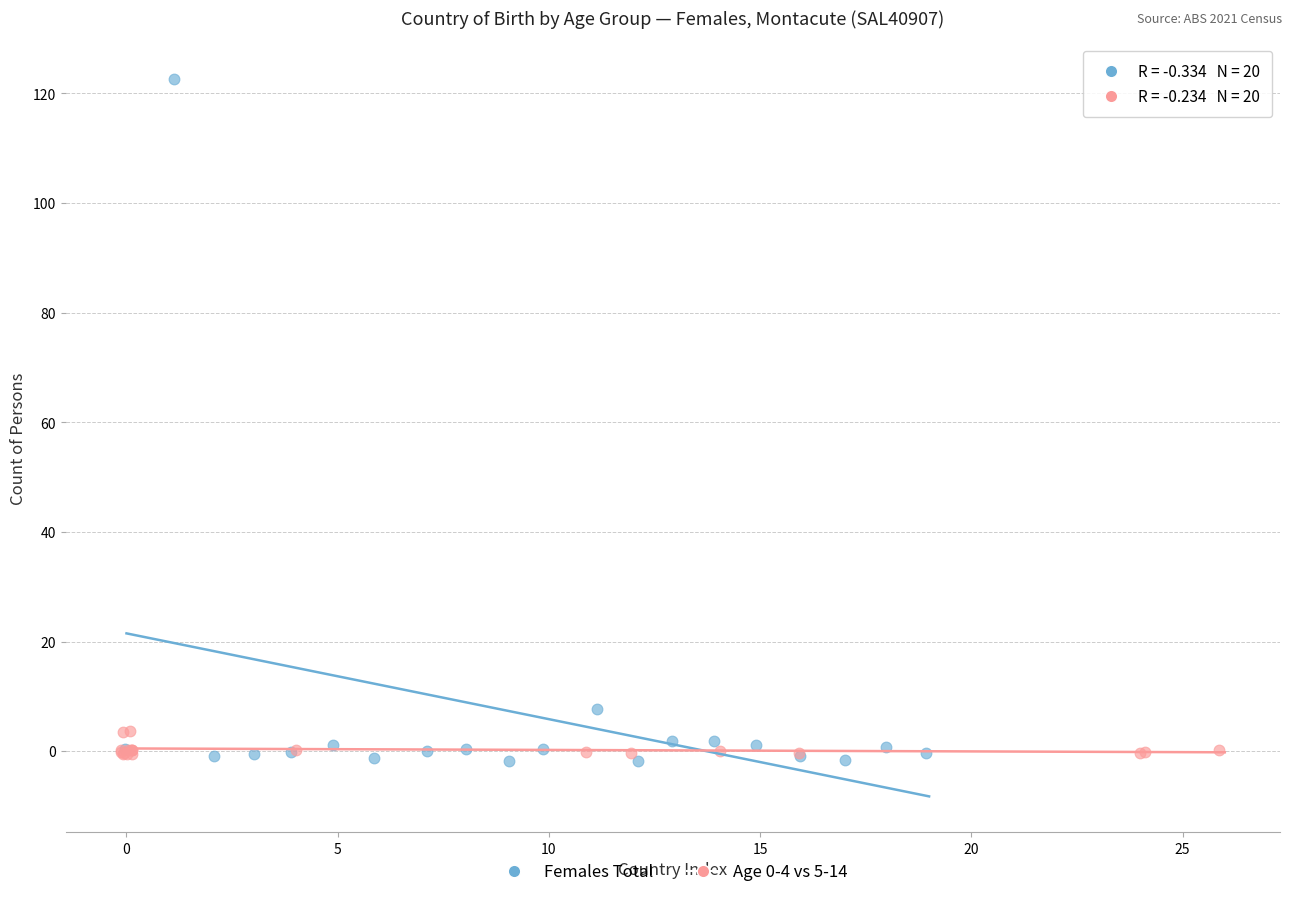

Which series reaches the maximum Y coordinate?

Females Total